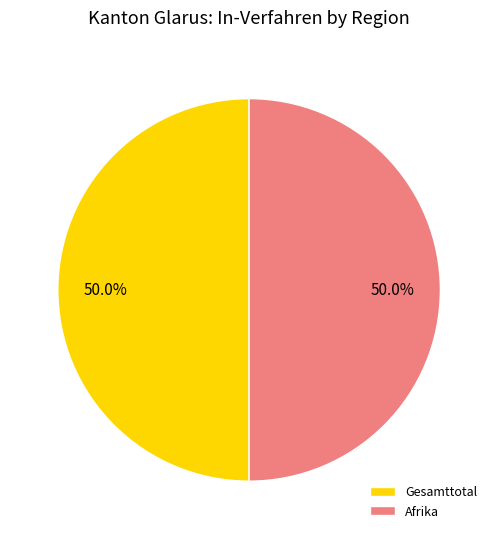

Combined, do Gesamttotal and Afrika account for over 50%?

Yes